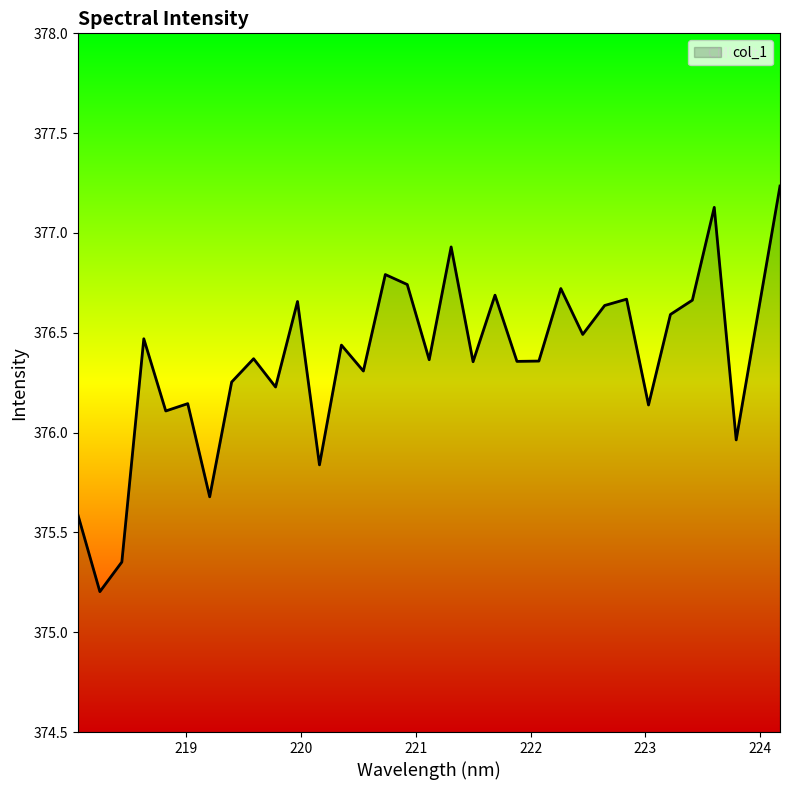

What is the minimum value shown in the chart?

375.2